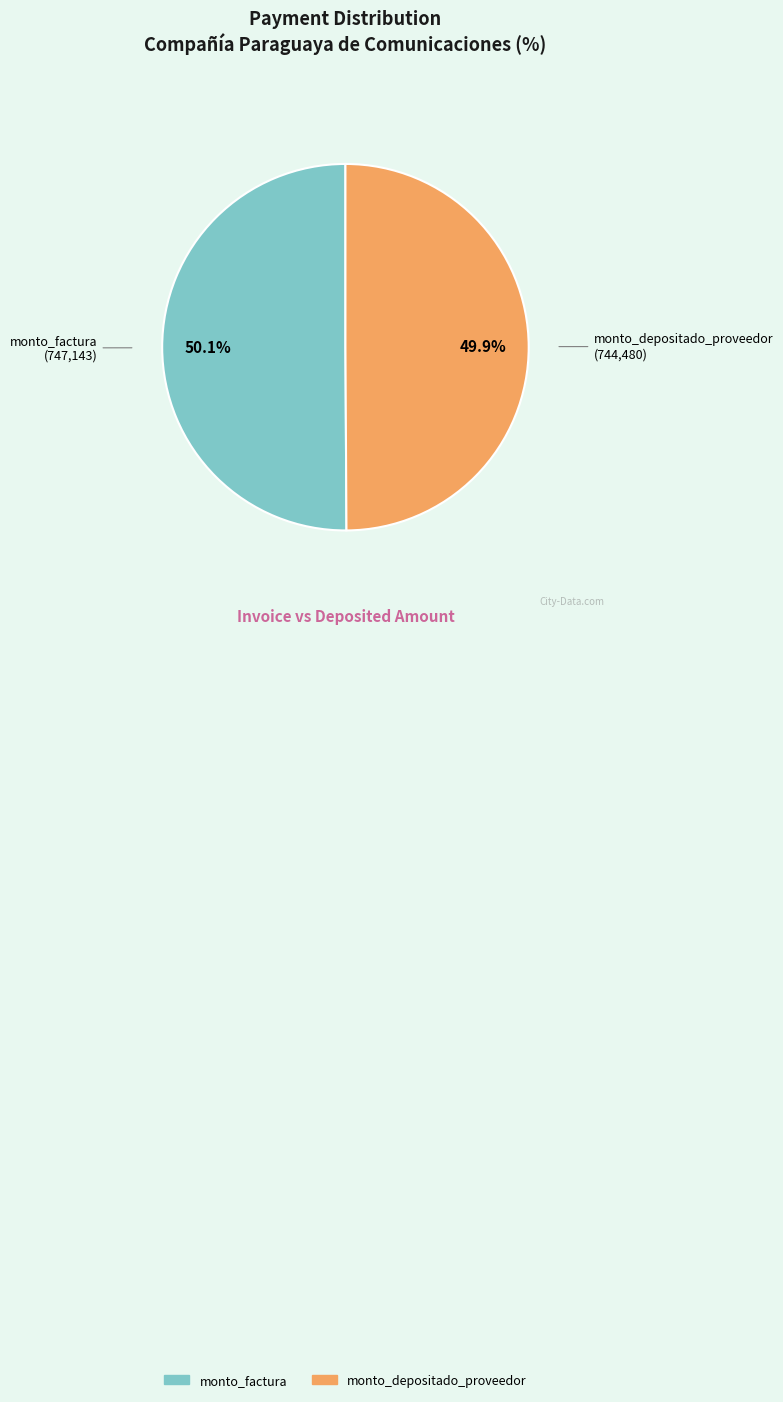

Approximately how many times larger is the value at monto_depositado_proveedor compared to monto_factura?

1.0